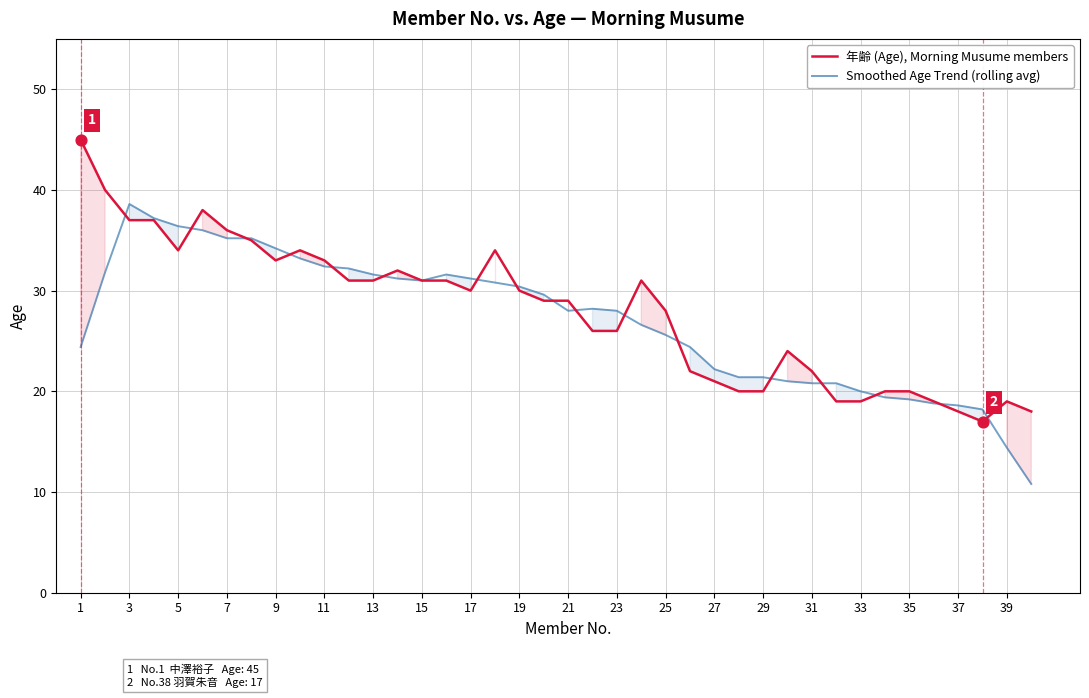

Which series reaches the minimum Y coordinate?

Smoothed Age Trend (rolling avg)